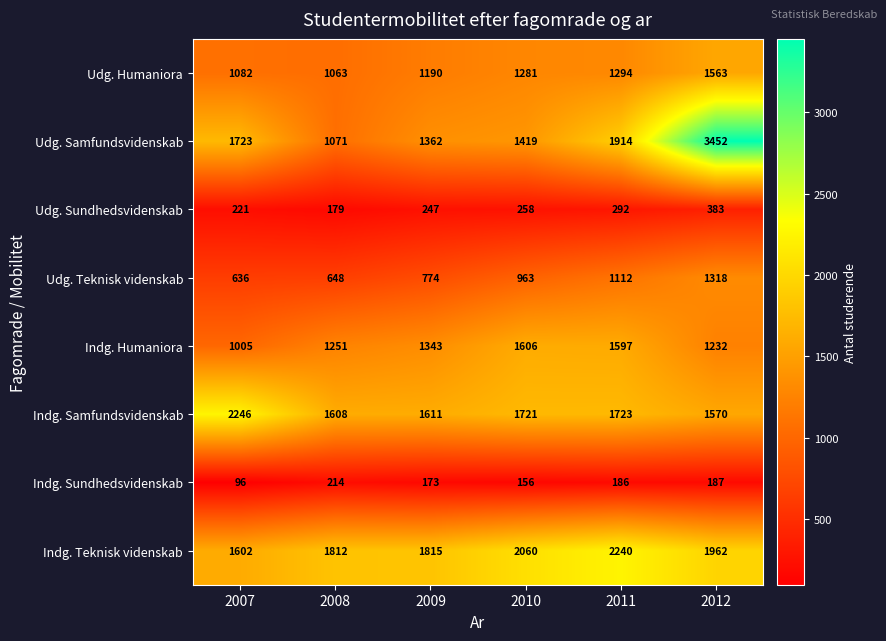

What is the greatest value displayed?

3452